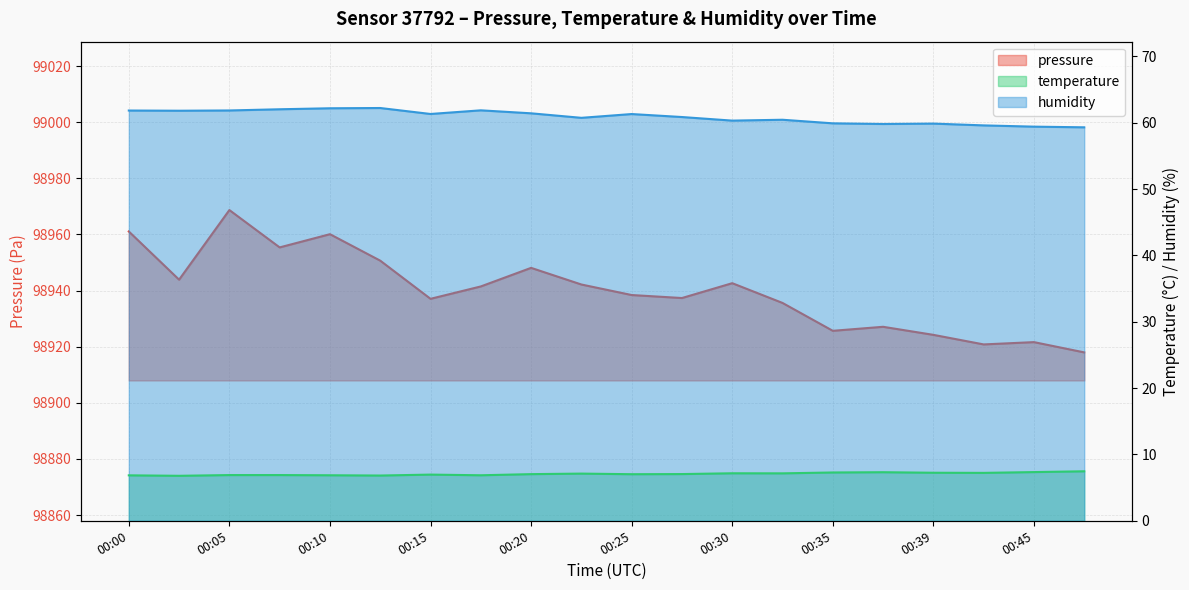

Reading left to right, transcribe all the data shown in this chart.

pressure: 98961.1	98943.9	98968.7	98955.4	98960.1	98950.7	98937.1	98941.5	98948.1	98942.2	98938.4	98937.3	98942.6	98935.6	98925.7	98927.1	98924.2	98920.8	98921.6	98918.0
temperature: 6.8	6.8	6.9	6.9	6.9	6.8	7.0	6.9	7.0	7.1	7.0	7.0	7.2	7.2	7.3	7.3	7.2	7.2	7.3	7.5
humidity: 61.8	61.8	61.9	62.0	62.2	62.2	61.3	61.9	61.4	60.7	61.3	60.9	60.3	60.5	59.9	59.8	59.9	59.6	59.4	59.3